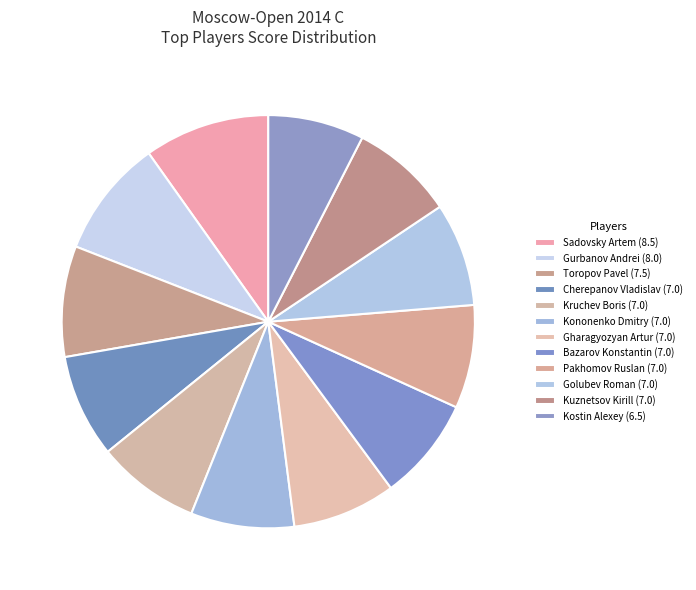

How many segments does this pie chart have?

12